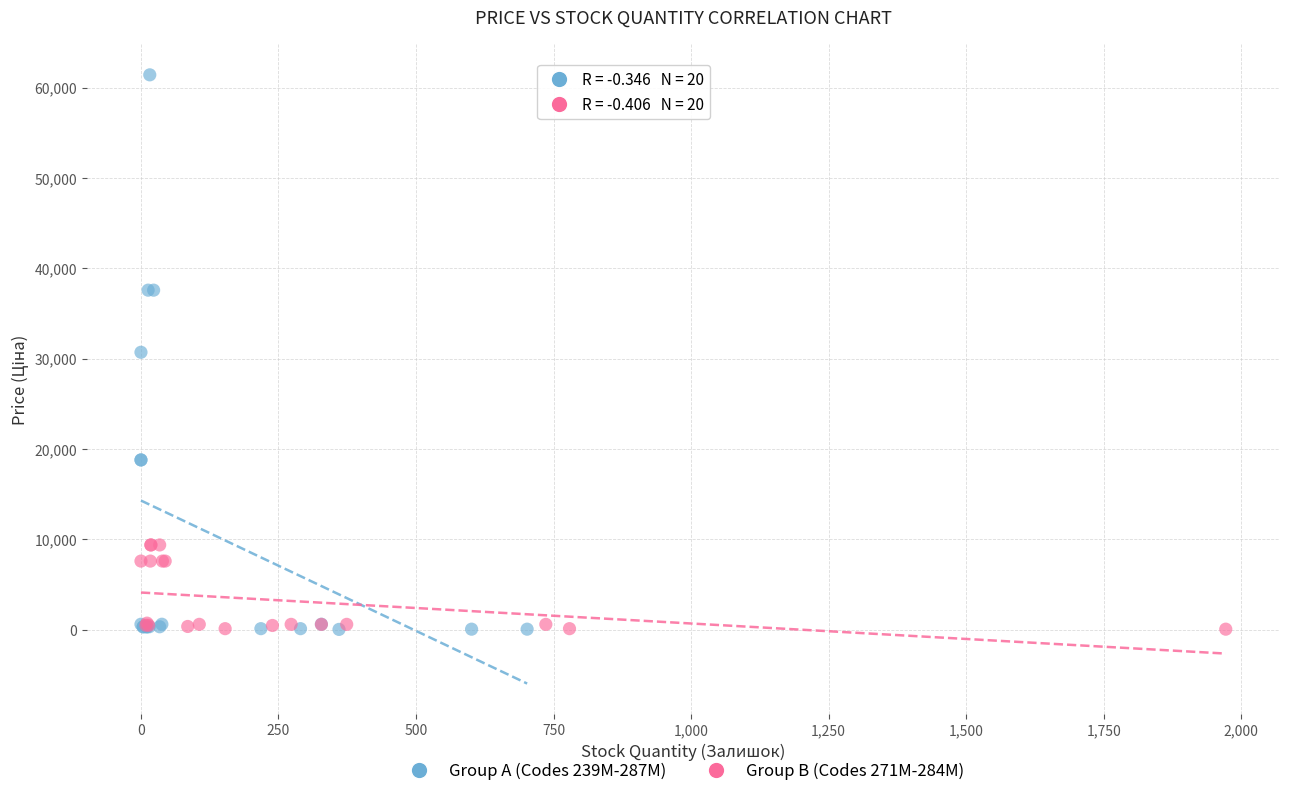

Which series contains the highest Y value?

Group A (Codes 239M-287M)